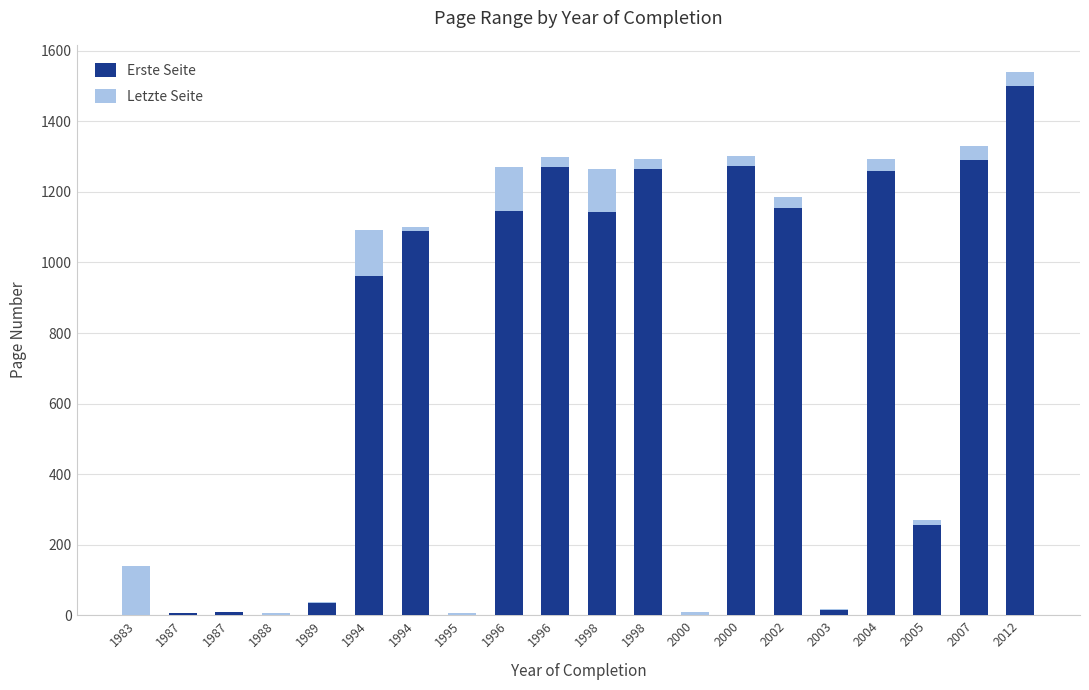

Does the chart contain stacked bars?

Yes